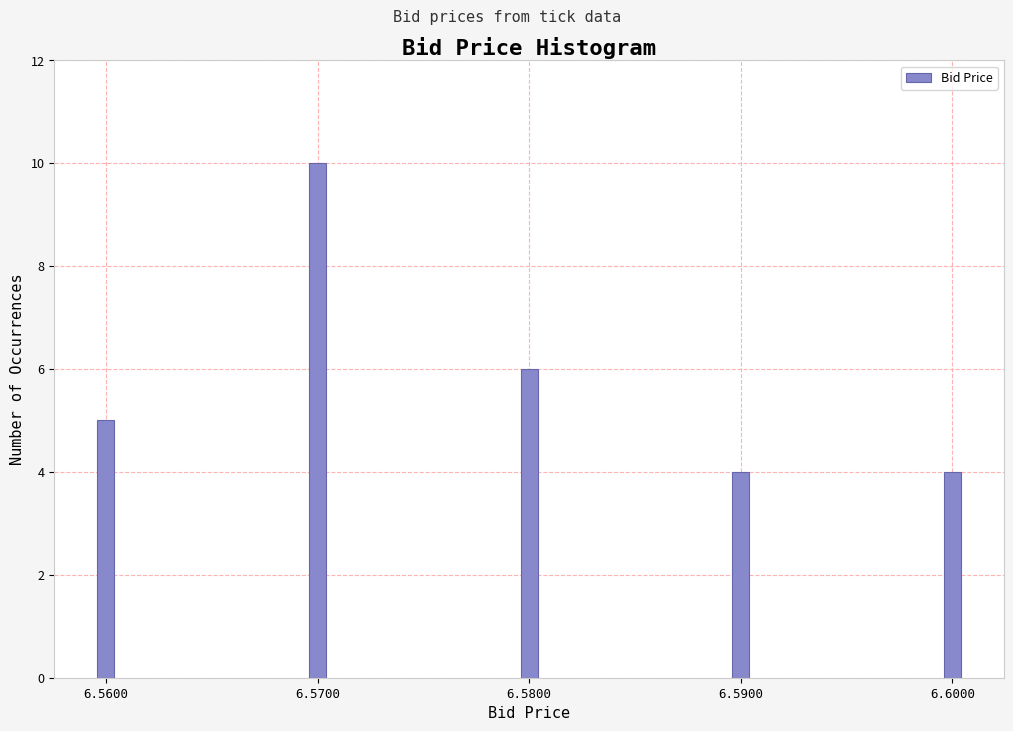

Reading left to right, list all the values displayed in this chart.

5	10	6	4	4